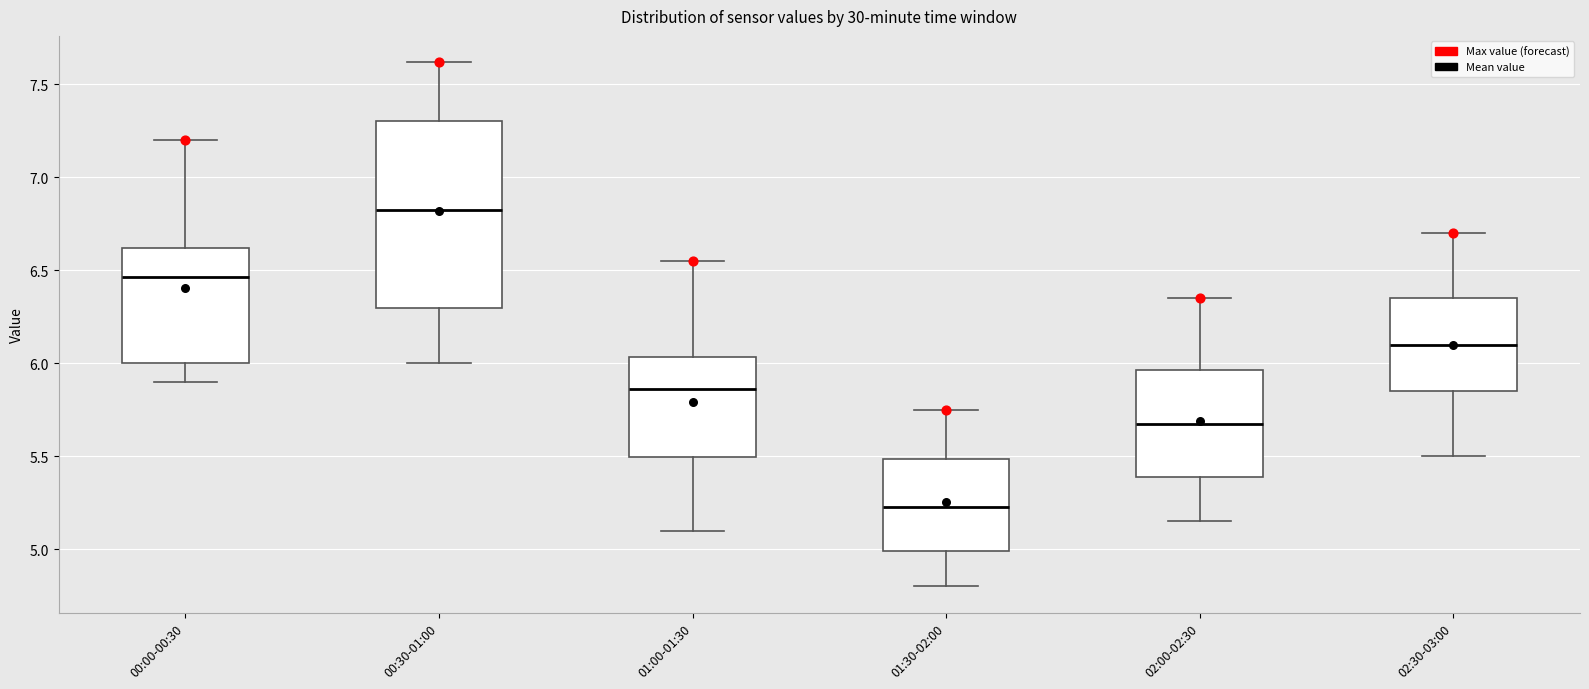

Which box's median line is the lowest?

01:30-02:00